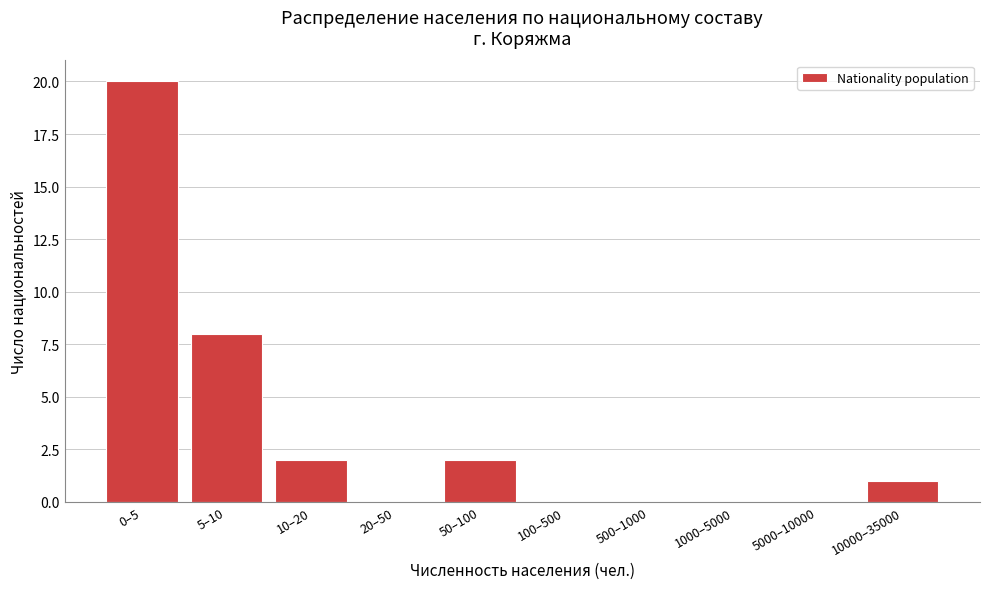

Reading right to left, list all the values displayed in this chart.

10000–35000=1	5000–10000=0	1000–5000=0	500–1000=0	100–500=0	50–100=2	20–50=0	10–20=2	5–10=8	0–5=20